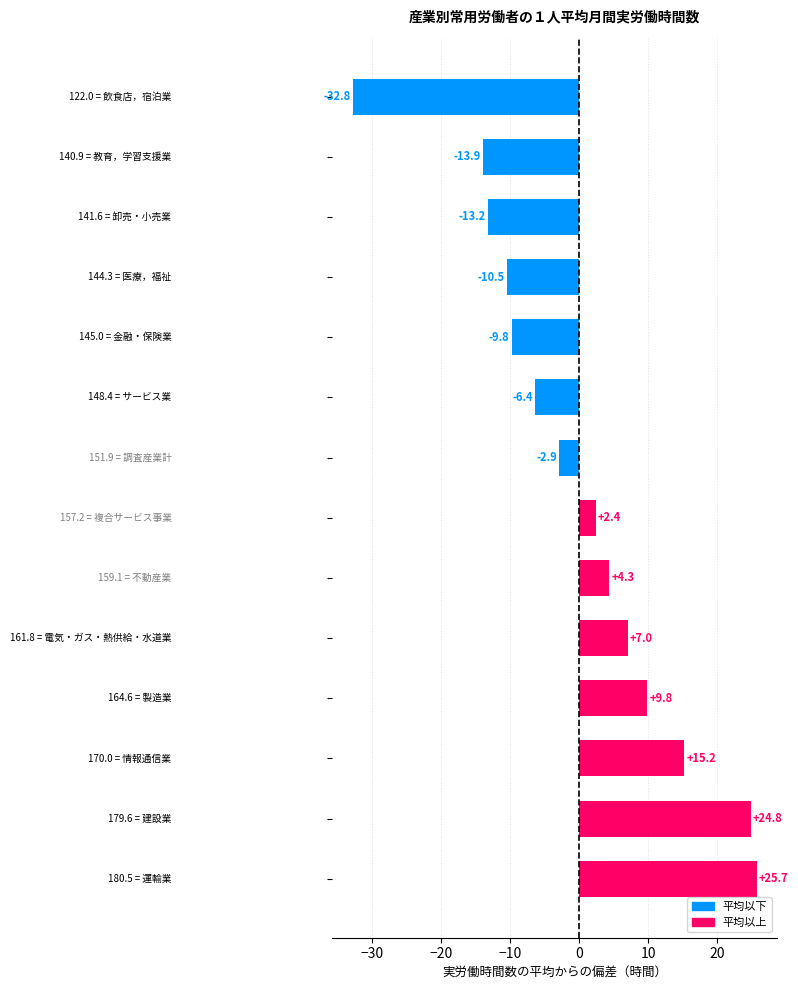

What is the difference between the second highest and second lowest values?

38.7